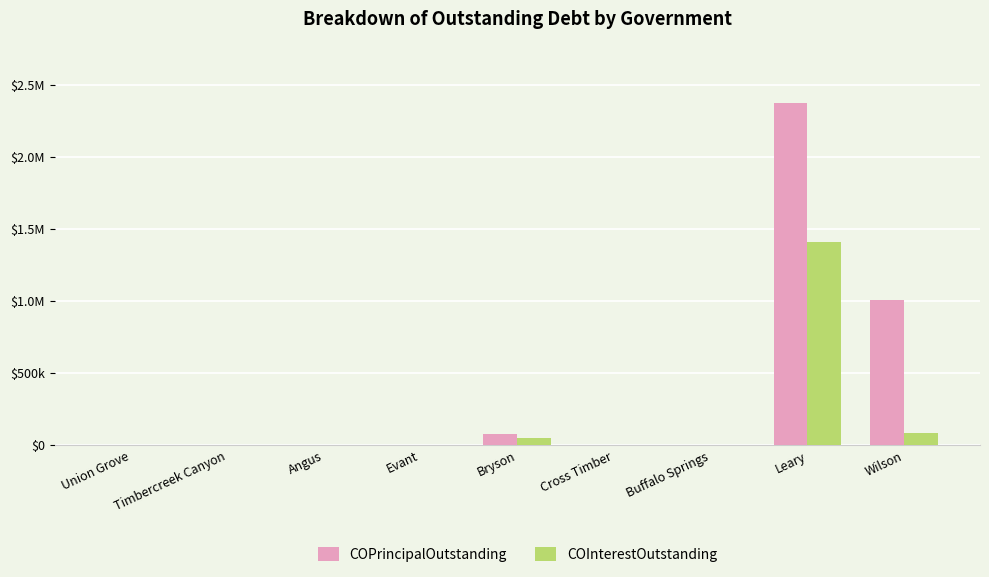

Which series has the largest range (max minus min)?

COPrincipalOutstanding